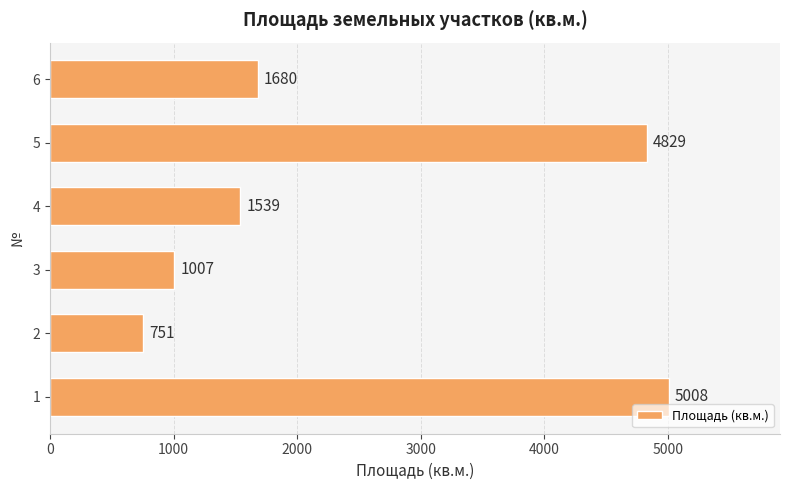

What is the smallest value displayed?

751